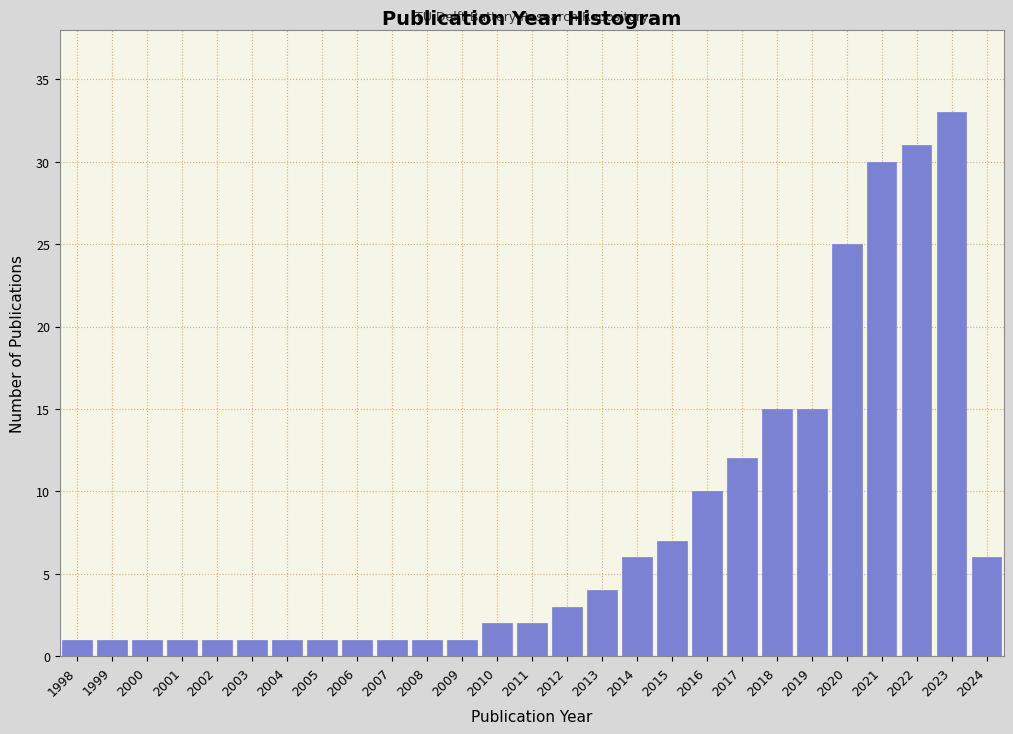

Reading left to right, extract all data points from this chart.

1	1	1	1	1	1	1	1	1	1	1	1	2	2	3	4	6	7	10	12	15	15	25	30	31	33	6